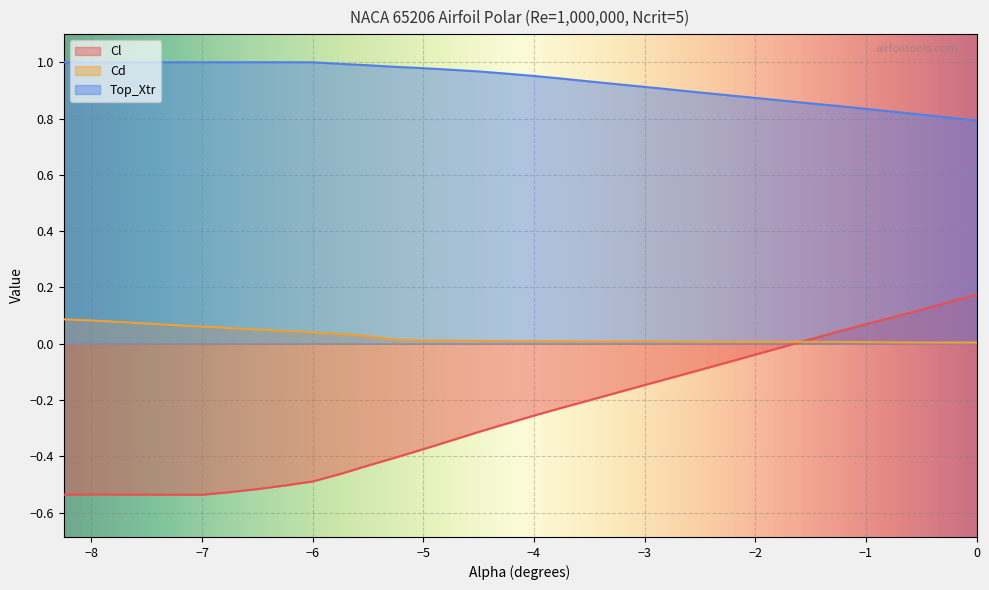

Reading right to left, what are all the values shown in this chart?

Cl: 0.0=0.2	-0.25=0.1	-0.5=0.1	-0.75=0.1	-1.0=0.1	-1.25=0.0	-1.5=0.0	-1.75=-0.0	-2.0=-0.0	-2.25=-0.1	-2.5=-0.1	-3.0=-0.1	-3.25=-0.2	-3.5=-0.2	-3.75=-0.2	-4.0=-0.3	-4.25=-0.3	-4.5=-0.3	-4.75=-0.3	-5.0=-0.4	-5.25=-0.4	-5.5=-0.4	-5.75=-0.5	-6.0=-0.5	-6.25=-0.5	-6.5=-0.5	-6.75=-0.5	-7.0=-0.5	-8.0=-0.5	-8.25=-0.5
Cd: 0.0=0.0	-0.25=0.0	-0.5=0.0	-0.75=0.0	-1.0=0.0	-1.25=0.0	-1.5=0.0	-1.75=0.0	-2.0=0.0	-2.25=0.0	-2.5=0.0	-3.0=0.0	-3.25=0.0	-3.5=0.0	-3.75=0.0	-4.0=0.0	-4.25=0.0	-4.5=0.0	-4.75=0.0	-5.0=0.0	-5.25=0.0	-5.5=0.0	-5.75=0.0	-6.0=0.0	-6.25=0.0	-6.5=0.1	-6.75=0.1	-7.0=0.1	-8.0=0.1	-8.25=0.1
Top_Xtr: 0.0=0.8	-0.25=0.8	-0.5=0.8	-0.75=0.8	-1.0=0.8	-1.25=0.8	-1.5=0.9	-1.75=0.9	-2.0=0.9	-2.25=0.9	-2.5=0.9	-3.0=0.9	-3.25=0.9	-3.5=0.9	-3.75=0.9	-4.0=1.0	-4.25=1.0	-4.5=1.0	-4.75=1.0	-5.0=1.0	-5.25=1.0	-5.5=1.0	-5.75=1.0	-6.0=1.0	-6.25=1.0	-6.5=1.0	-6.75=1.0	-7.0=1.0	-8.0=1.0	-8.25=1.0